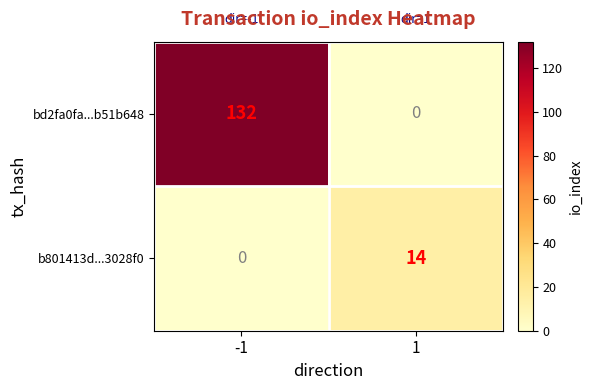

What is the sum of the bd2fa0fa...b51b648 values at -1 and 1?

132